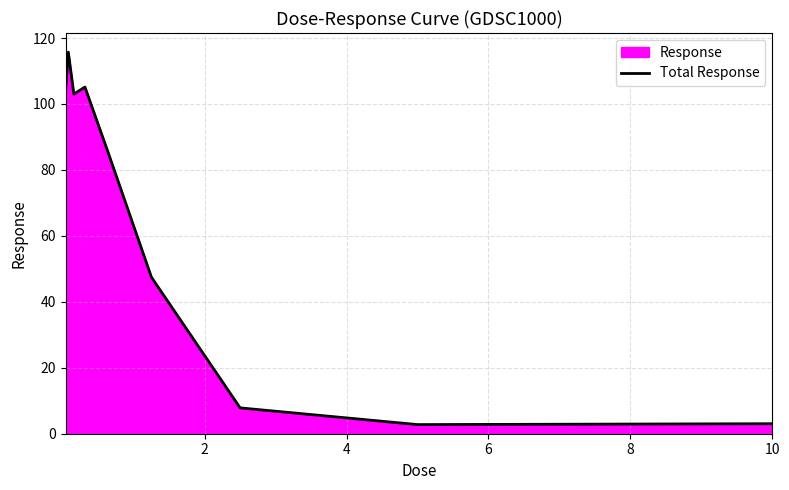

Does the chart display data point markers on the line(s)?

No